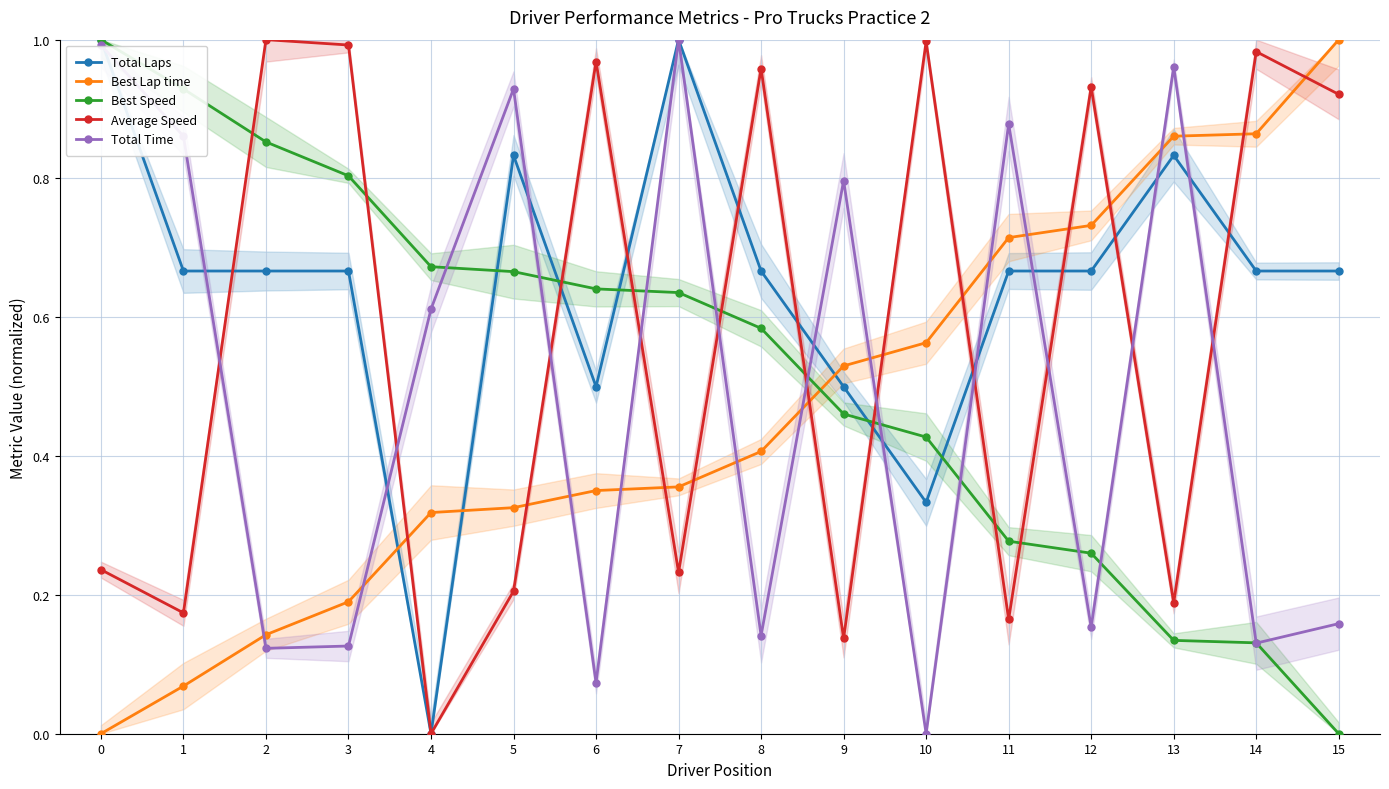

List the series in order of their overall mean, highest first.

Total Laps, Average Speed, Best Speed, Total Time, Best Lap time